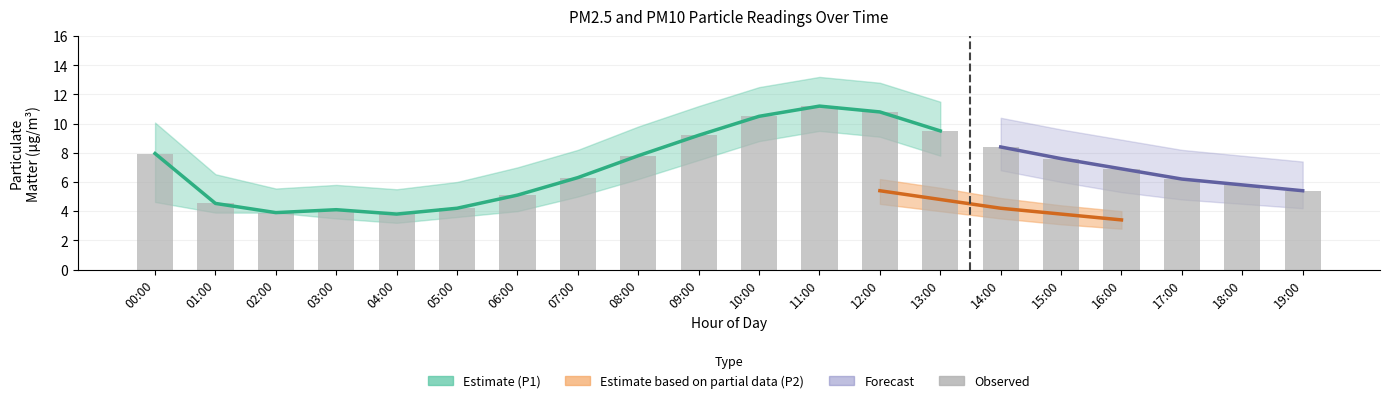

Rank the categories by value from highest to lowest.

11:00, 12:00, 10:00, 13:00, 09:00, 14:00, 00:00, 08:00, 15:00, 16:00, 07:00, 17:00, 18:00, 19:00, 06:00, 01:00, 05:00, 03:00, 02:00, 04:00